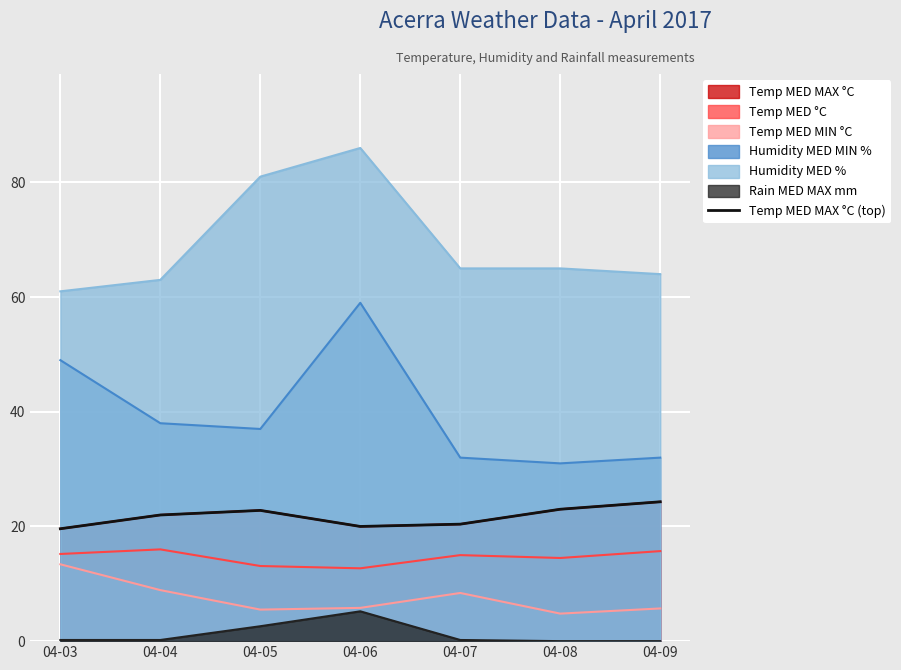

What is the value of the 2nd point from the left?

22.0